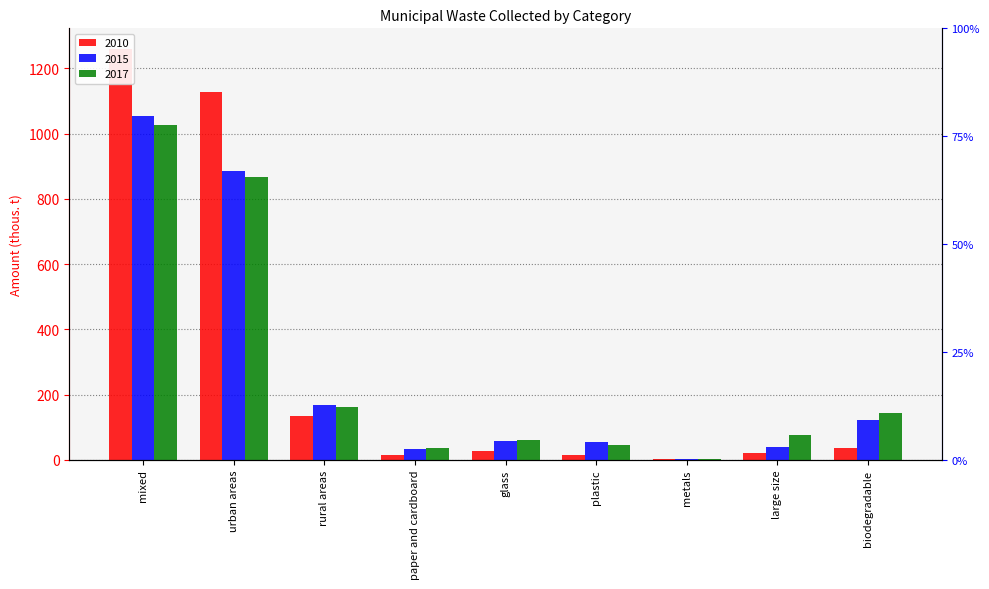

Reading left to right, list all the values displayed in this chart.

2010: mixed=1260.1	urban areas=1126.8	rural areas=133.3	paper and cardboard=14.1	glass=28.3	plastic=15.1	metals=1.2	large size=21.4	biodegradable=34.8
2015: mixed=1053.1	urban areas=885.6	rural areas=167.5	paper and cardboard=33.7	glass=57.8	plastic=54.8	metals=2.9	large size=38.9	biodegradable=123.5
2017: mixed=1026.8	urban areas=865.9	rural areas=160.9	paper and cardboard=36.4	glass=62.0	plastic=44.7	metals=3.9	large size=75.4	biodegradable=143.6